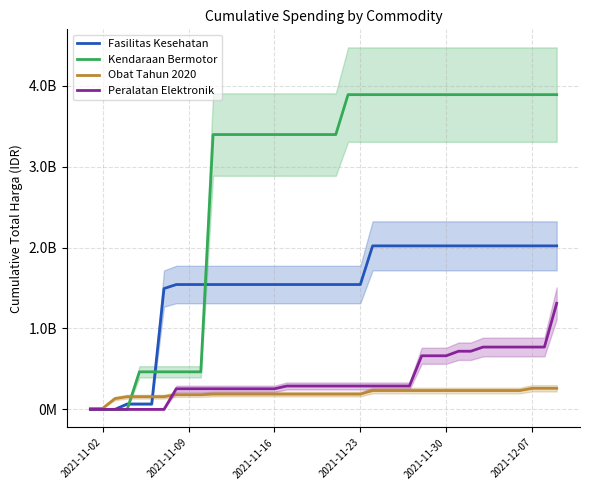

True or false: Peralatan Elektronik and Kendaraan Bermotor cross at least once.

False